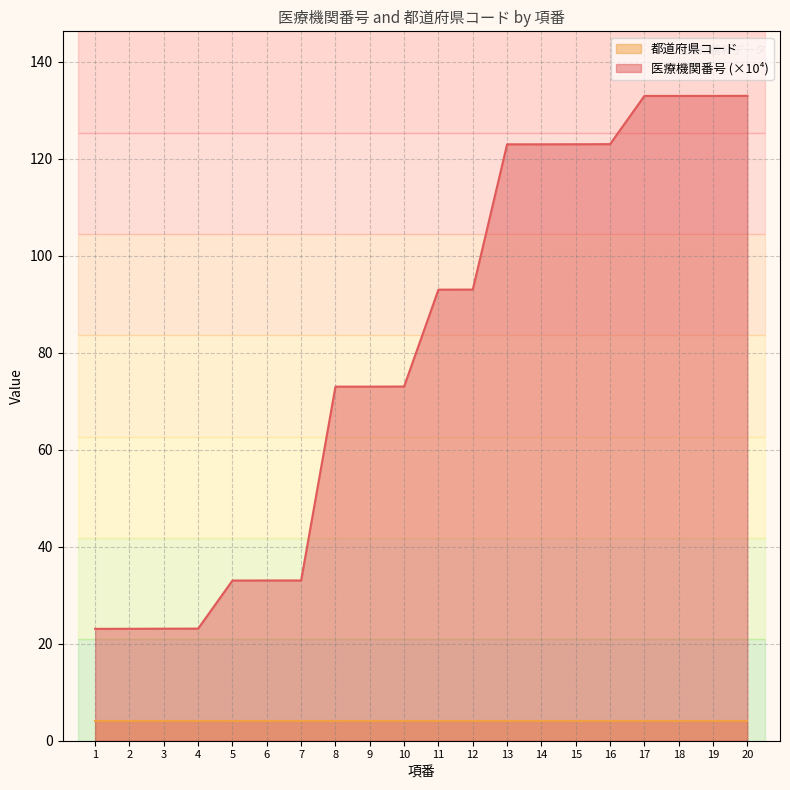

What is the ratio of the value at 18 to the value at 12?

1.4